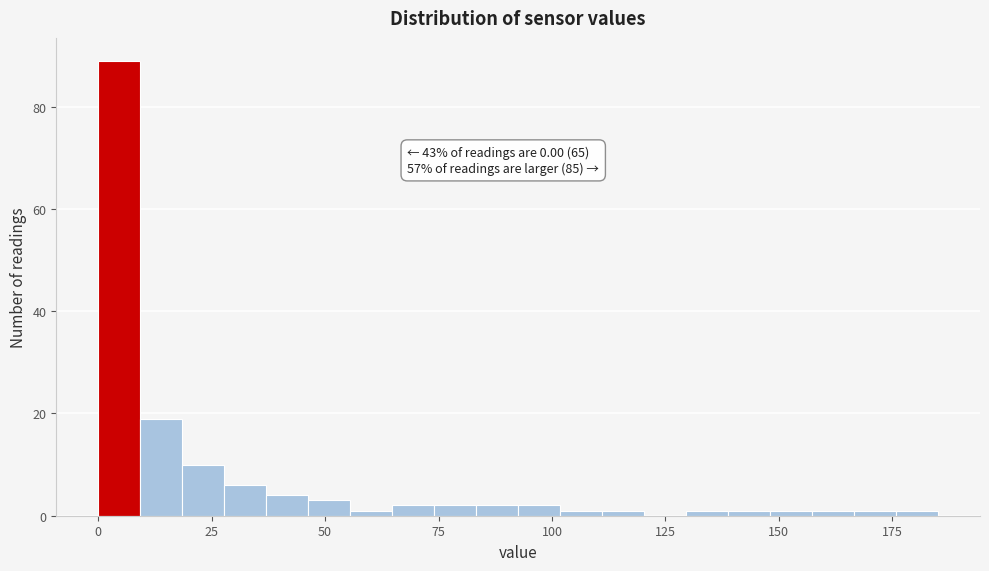

Read against the x-axis, roughly where is the centre of the tallest bar?

5